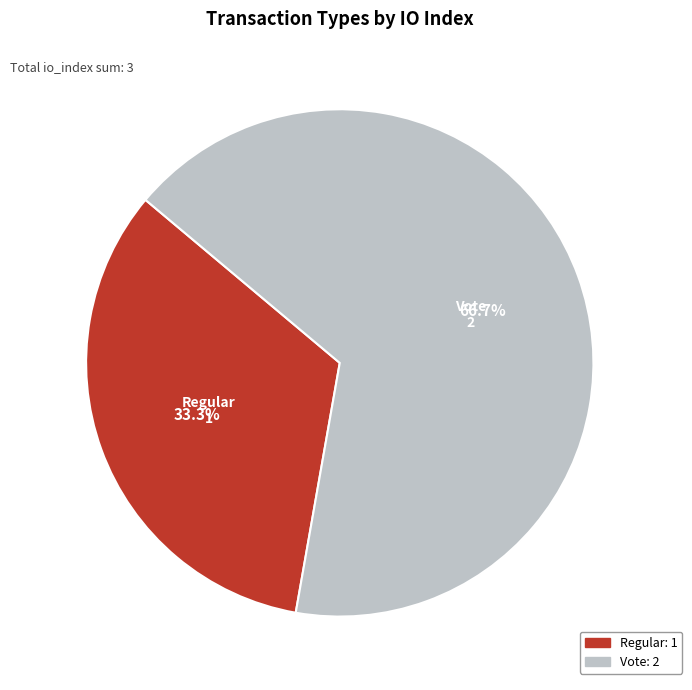

To the nearest percent, what is the difference between the largest and smallest slice percentages?

33%